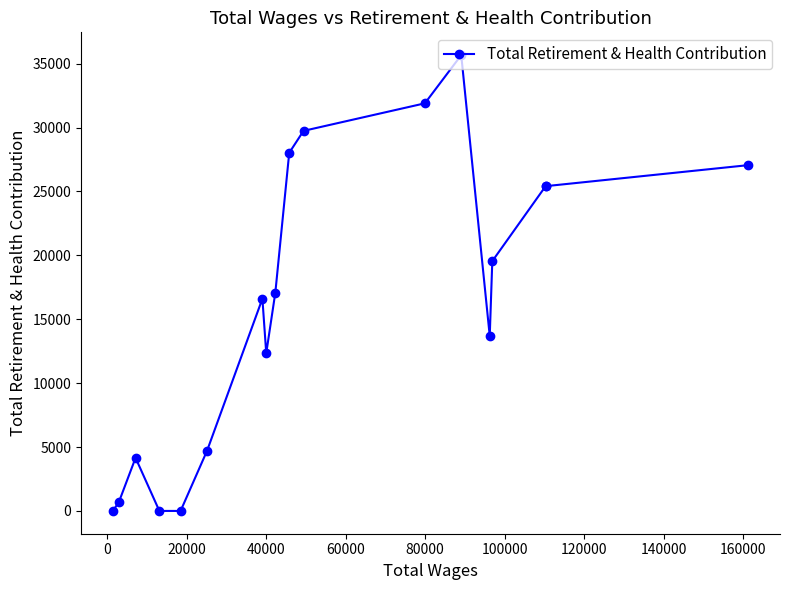

How many values are above zero?

15